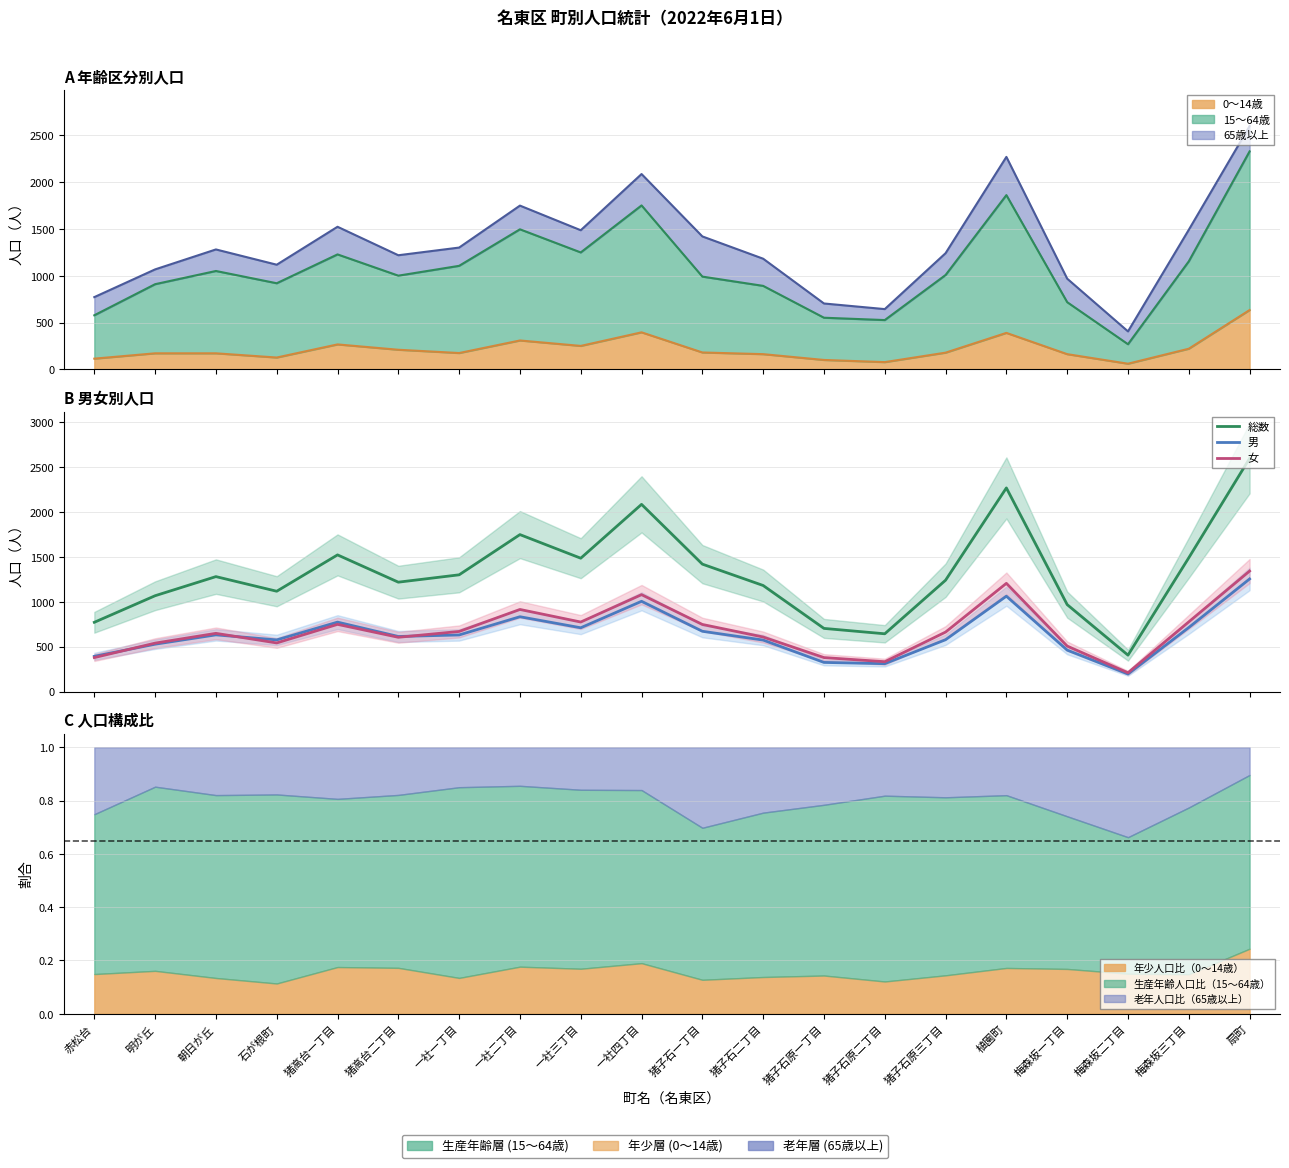

The value of 女 at 猪子石原三丁目 is 663. True or false?

True